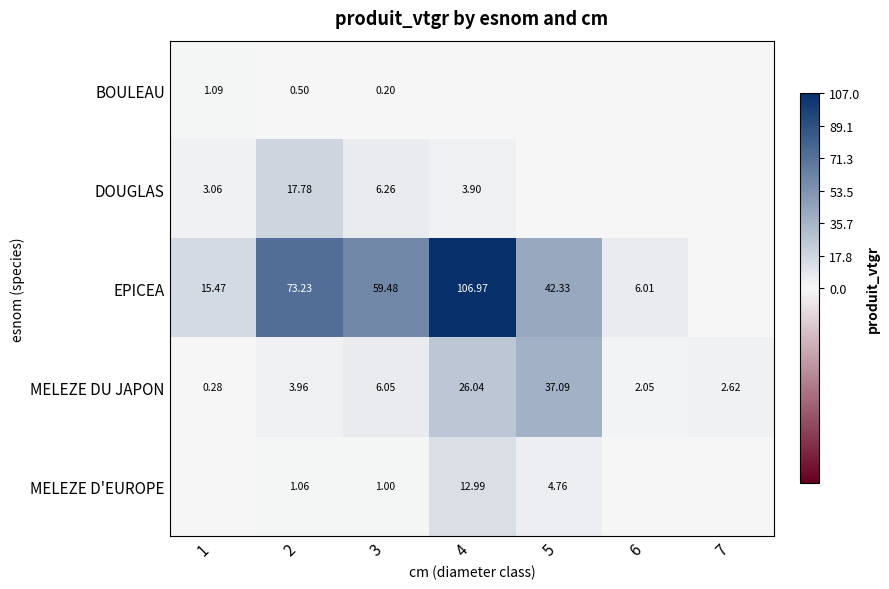

Is the value of MELEZE DU JAPON at 2 greater than the value of BOULEAU at 1?

Yes